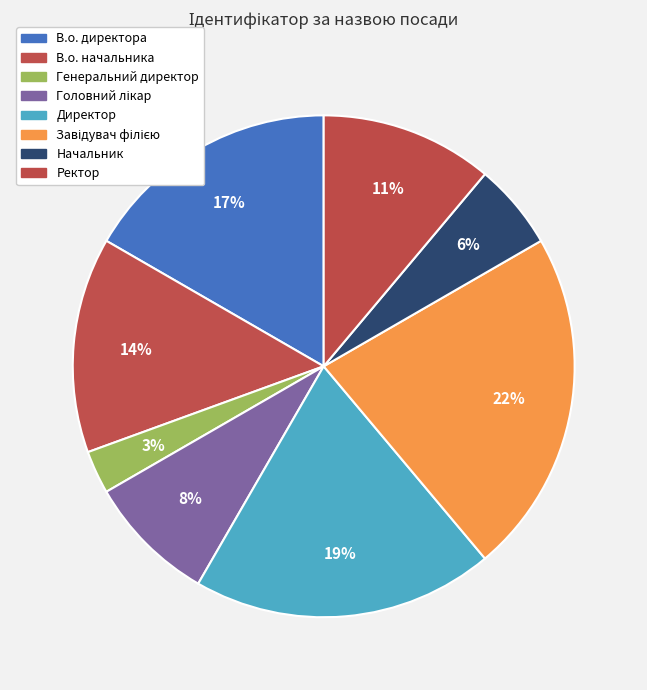

Count the number of slices in the pie.

8